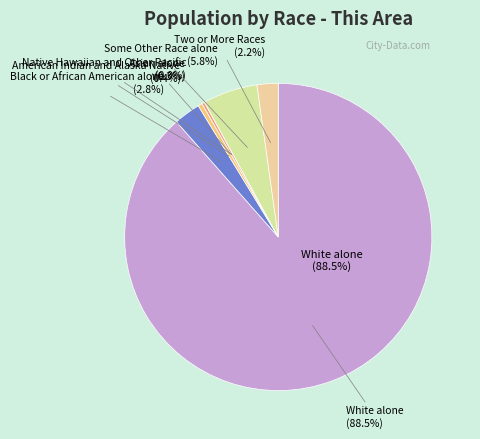

Is it true that White alone is 95% of the pie?

False